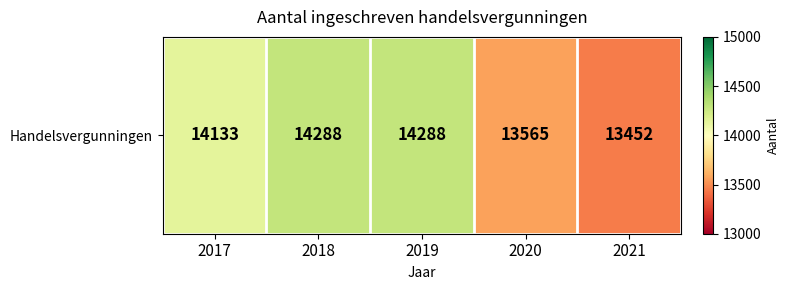

Count the values in the range 13565 to 14288.

4